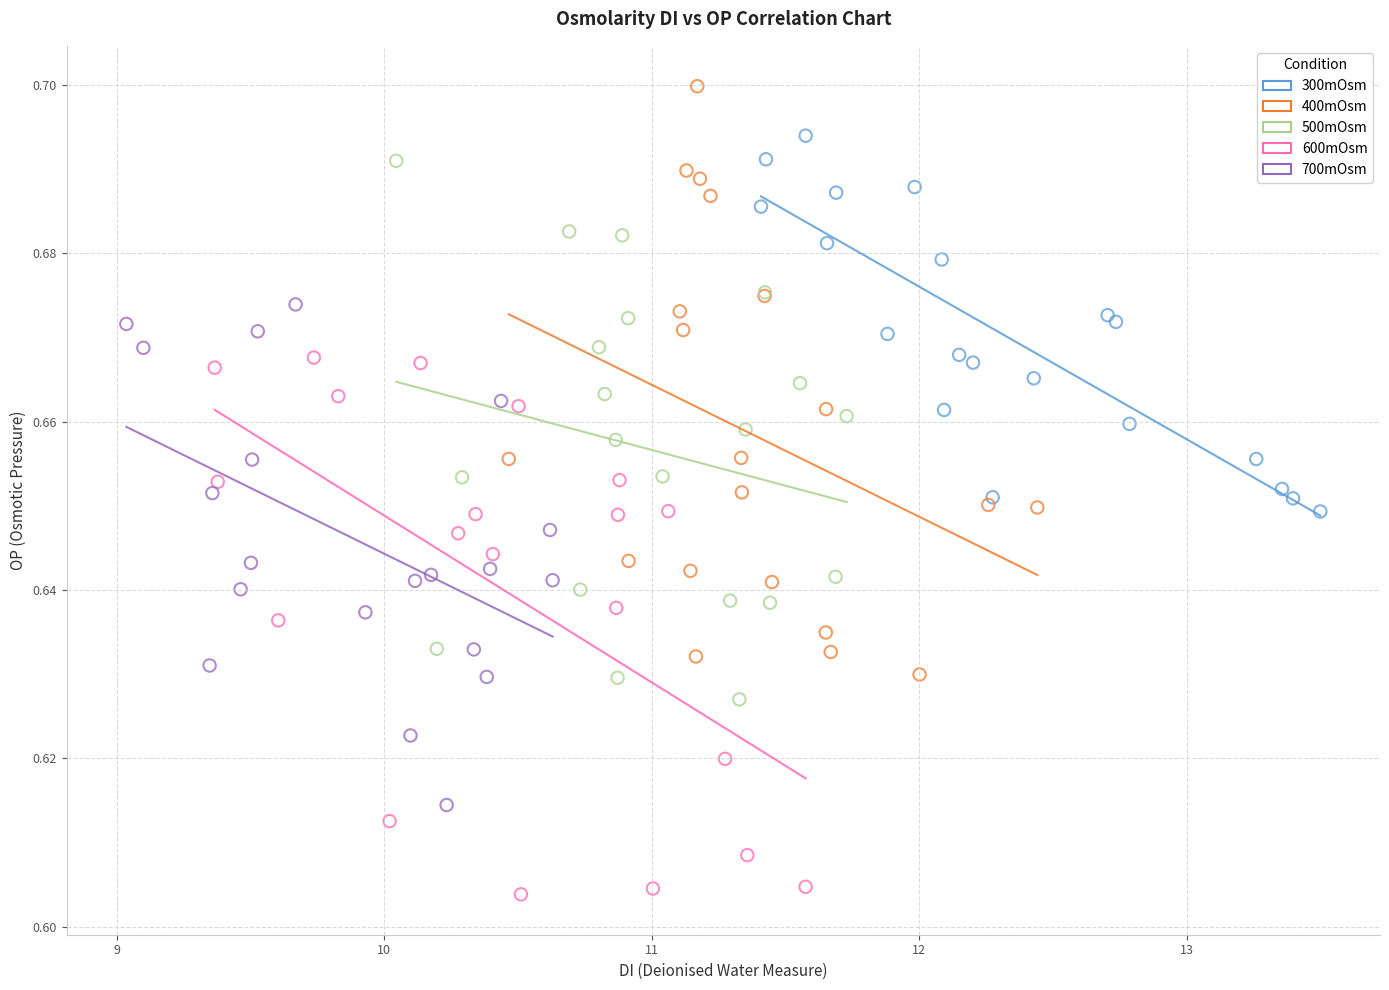

Which series has the largest Y range (max minus min)?

400mOsm